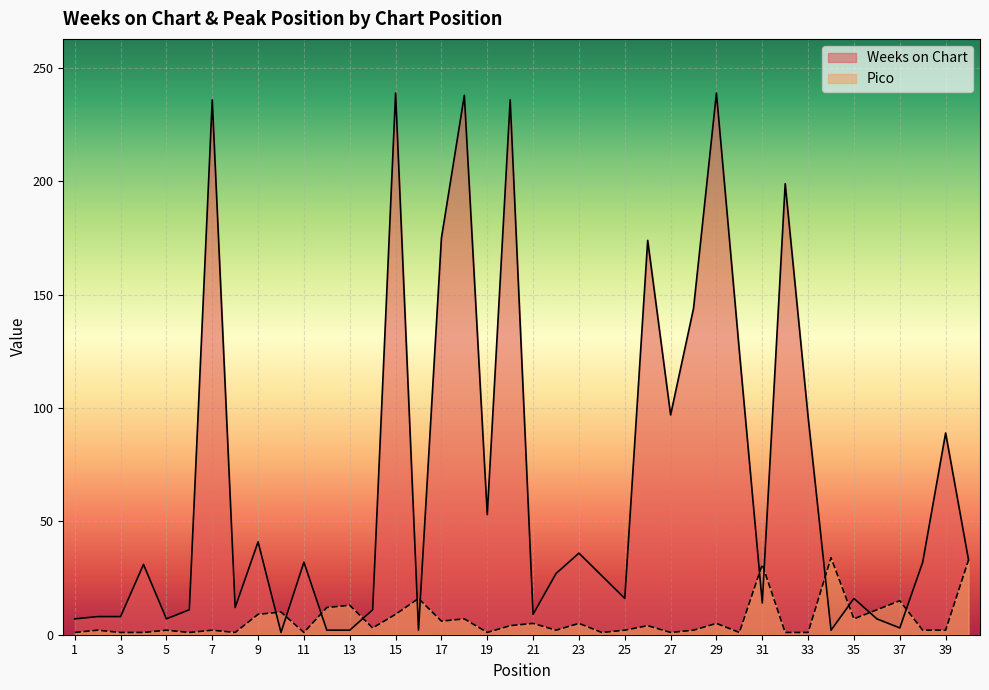

Reading right to left, what are all the values shown in this chart?

Weeks on Chart: 40=33	39=89	38=32	37=3	36=7	35=16	34=2	33=96	32=199	31=14	30=125	29=239	28=144	27=97	26=174	25=16	24=26	23=36	22=27	21=9	20=236	19=53	18=238	17=175	16=2	15=239	14=11	13=2	12=2	11=32	10=1	9=41	8=12	7=236	6=11	5=7	4=31	3=8	2=8	1=7
Pico: 40=33	39=2	38=2	37=15	36=11	35=7	34=34	33=1	32=1	31=31	30=1	29=5	28=2	27=1	26=4	25=2	24=1	23=5	22=2	21=5	20=4	19=1	18=7	17=6	16=16	15=9	14=3	13=13	12=12	11=1	10=10	9=9	8=1	7=2	6=1	5=2	4=1	3=1	2=2	1=1